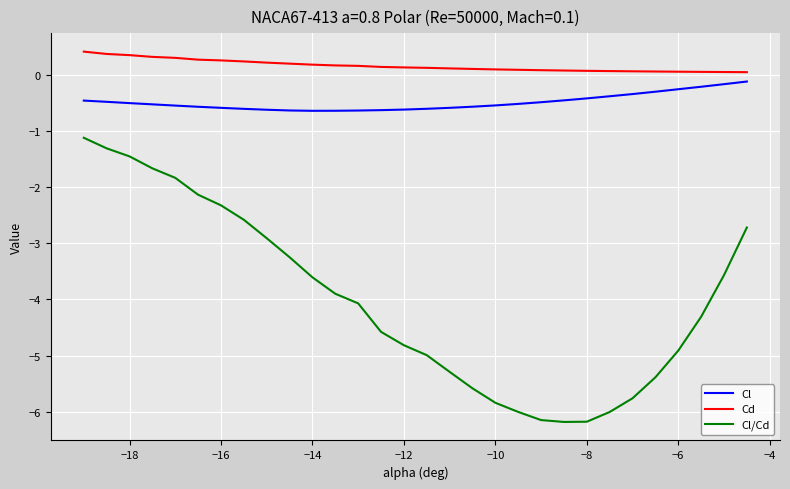

True or false: Cl and Cd cross at least once.

False